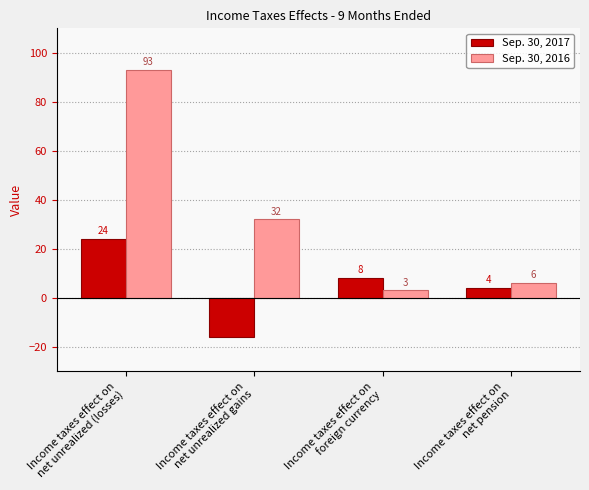

What is the sum of all Sep. 30, 2017 values?

20